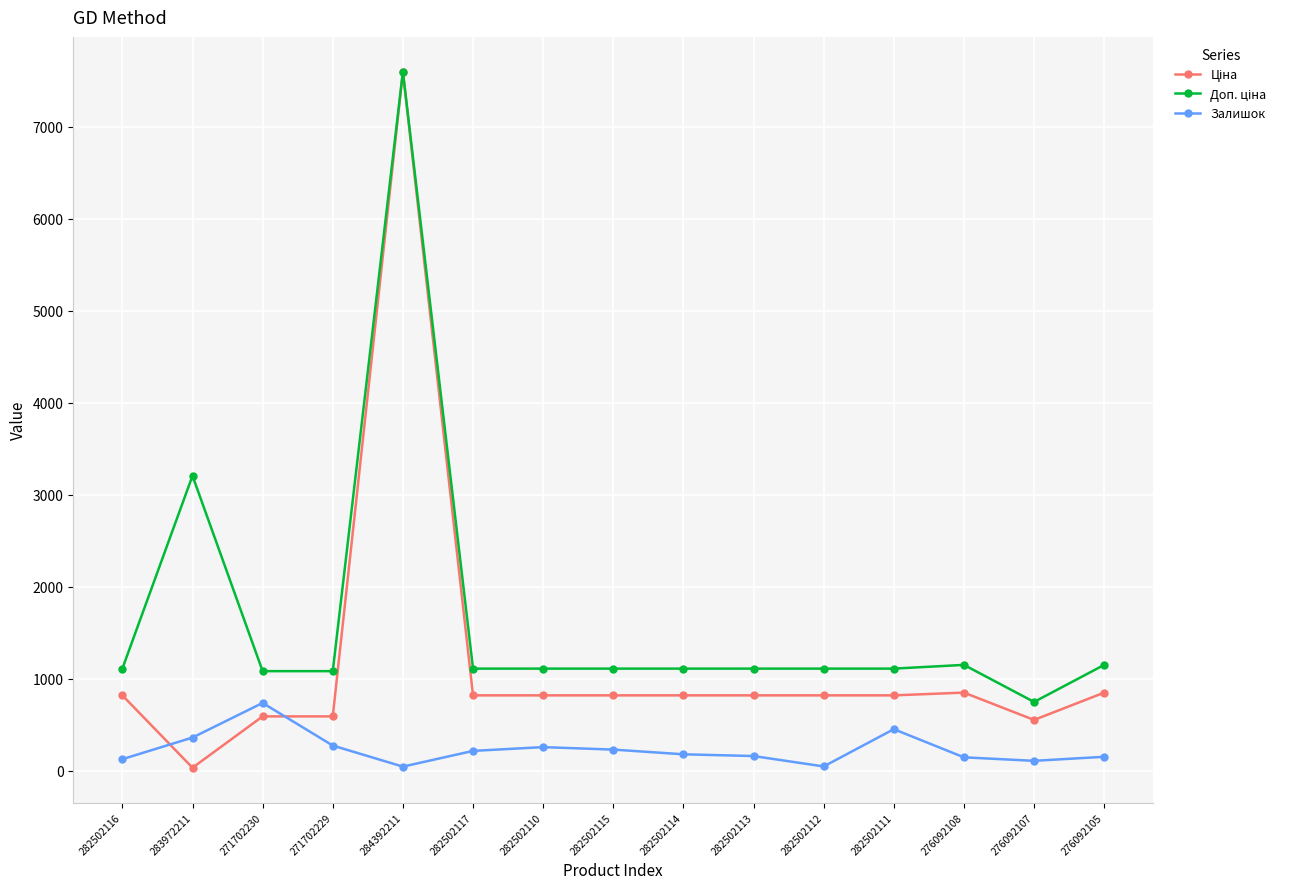

True or false: Залишок has a value of 273.0 at 271702229.

True